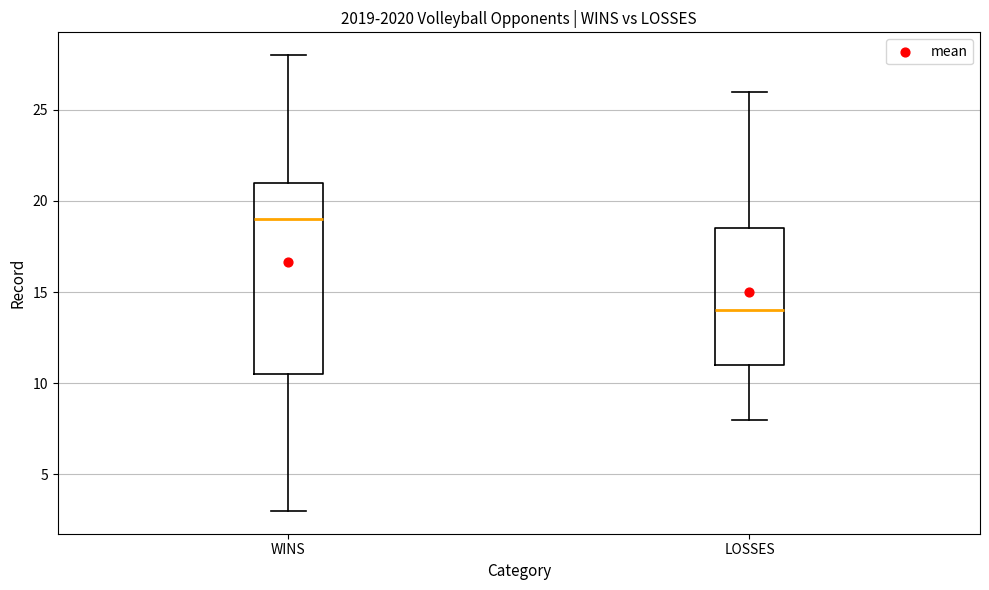

Reading left to right, transcribe this box plot: for each box, give where its median line is, the range the box spans, and where its two whiskers end, as read against the y-axis. The values are not printed on the chart, so give them approximately, as read against the axis.

WINS: median 19.0, box 10.5 to 21.0, whiskers 3.0 to 28.0
LOSSES: median 14.0, box 11.0 to 18.5, whiskers 8.0 to 26.0